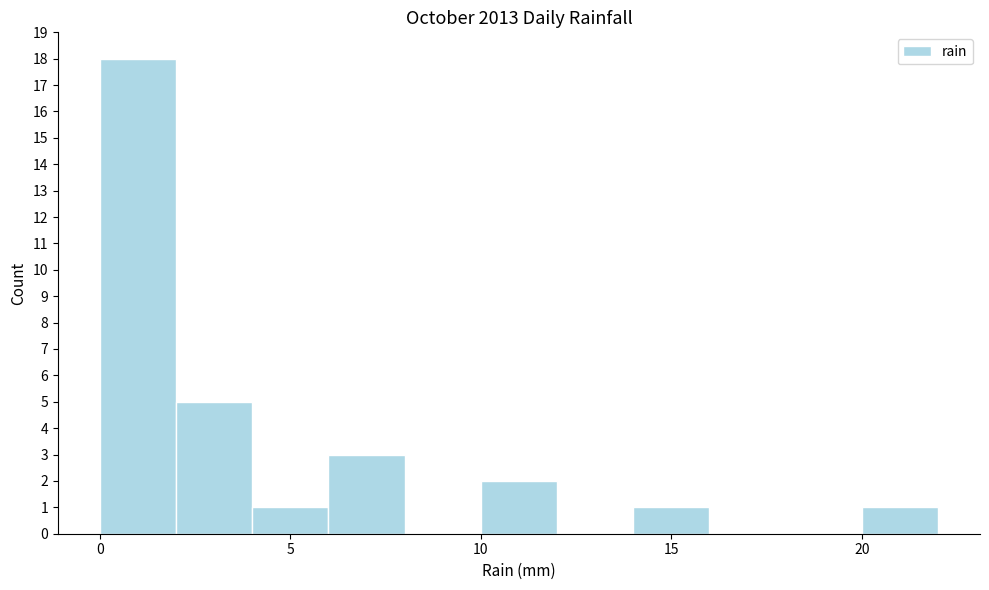

What is the height of the bar covering 6 to 8 on the x-axis? The values are not printed on the chart, so give them approximately, as read against the axis.

3